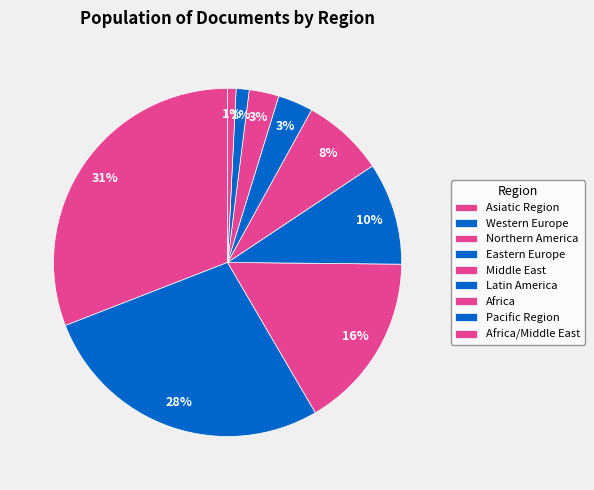

How many segments does this pie chart have?

9